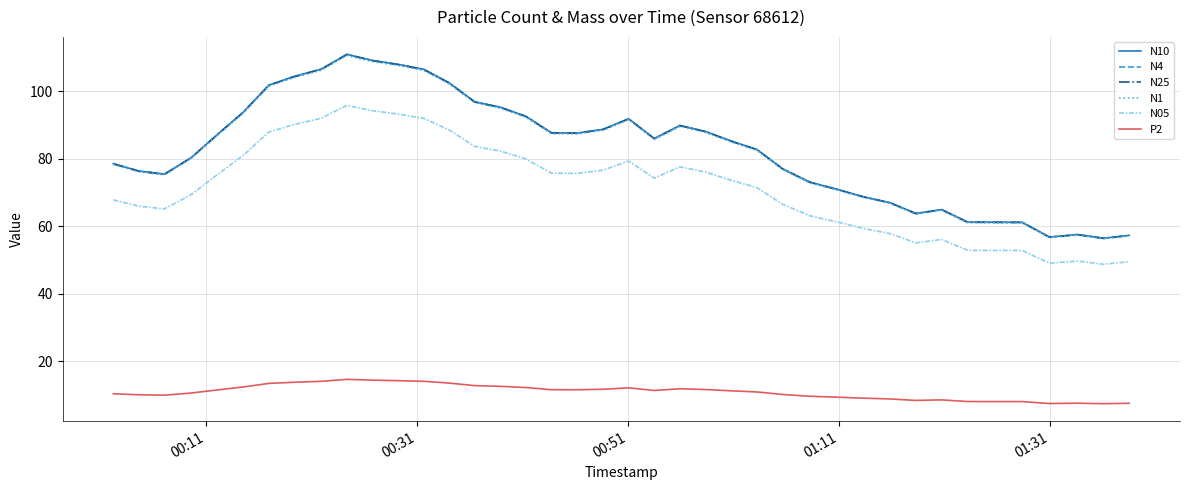

How many series are shown in this chart?

6